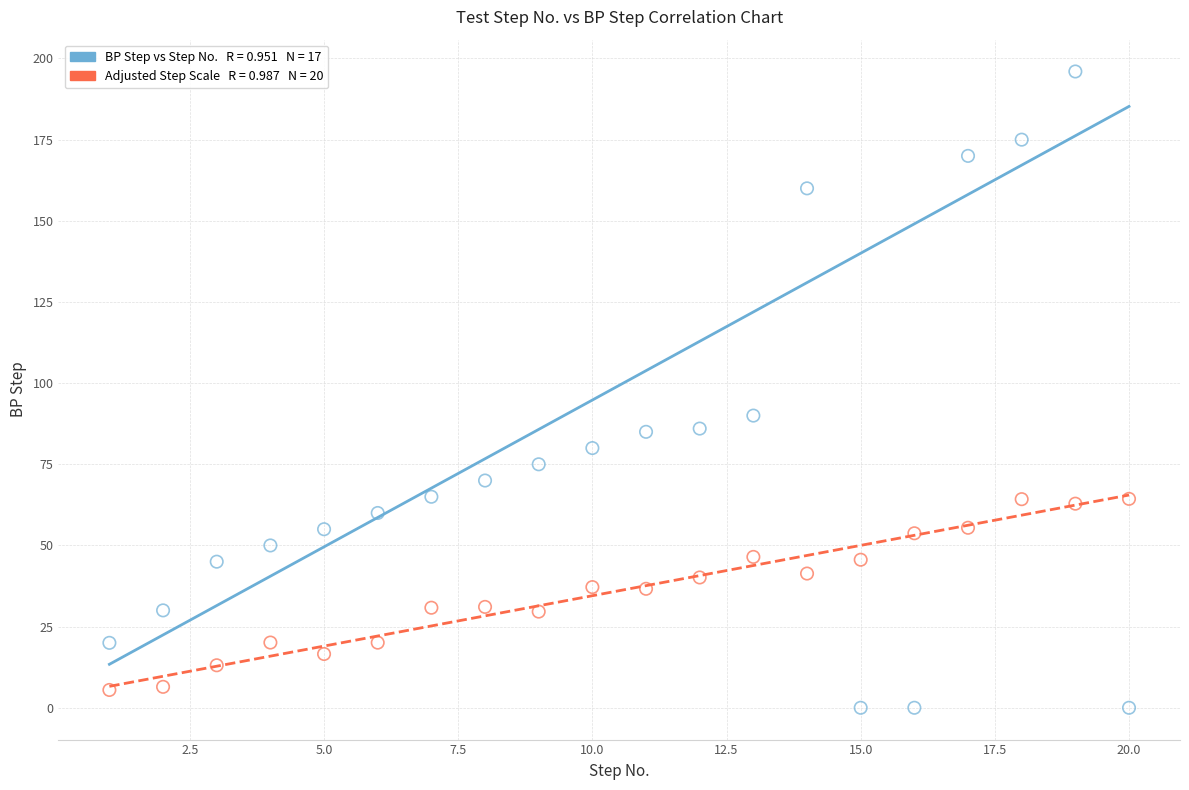

Across all data points, what is the range of X values (max minus min)?

19.0